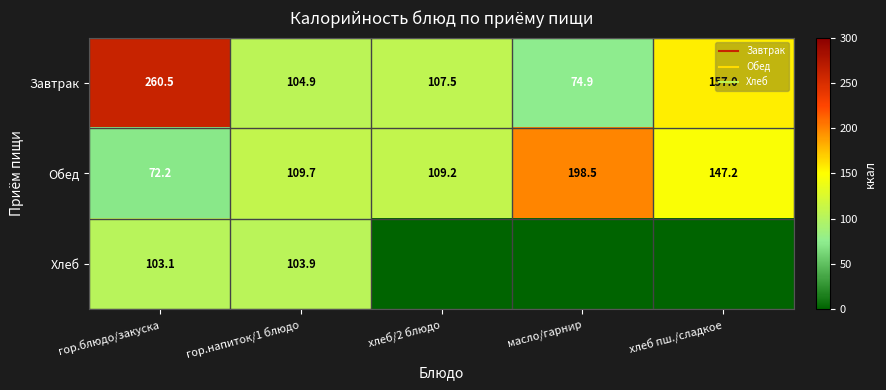

How many distinct data groups are displayed?

3